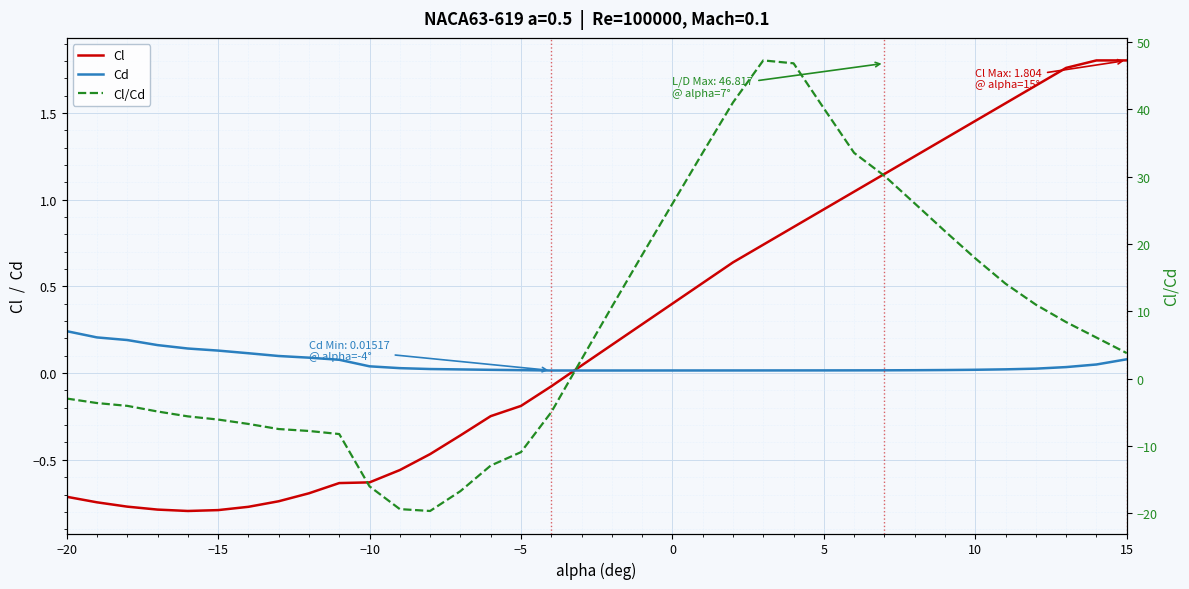

What is the greatest value displayed?

47.2